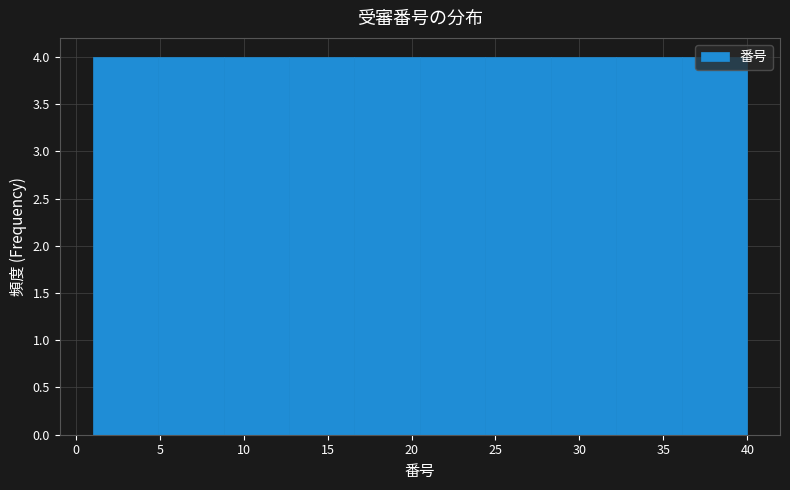

Reading left to right, transcribe this chart: for each bar, give the range it covers on the x-axis and its height. Neither the bar edges nor the heights are printed on the chart, so give them approximately, as read against the axes.

1.0 to 4.9: 4
4.9 to 8.8: 4
8.8 to 12.7: 4
12.7 to 16.6: 4
16.6 to 20.5: 4
20.5 to 24.4: 4
24.4 to 28.3: 4
28.3 to 32.2: 4
32.2 to 36.1: 4
36.1 to 40.0: 4